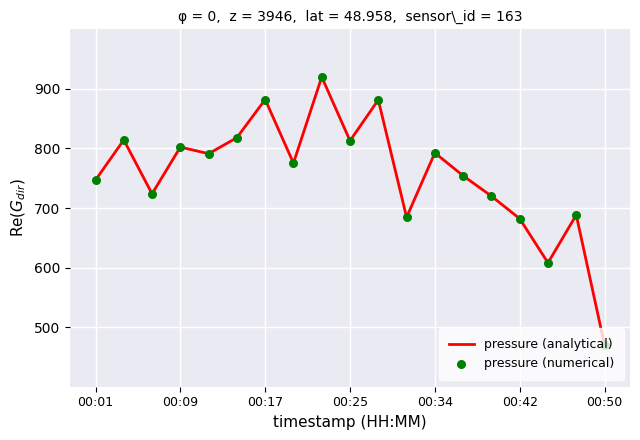

What is the greatest value displayed?

920.0